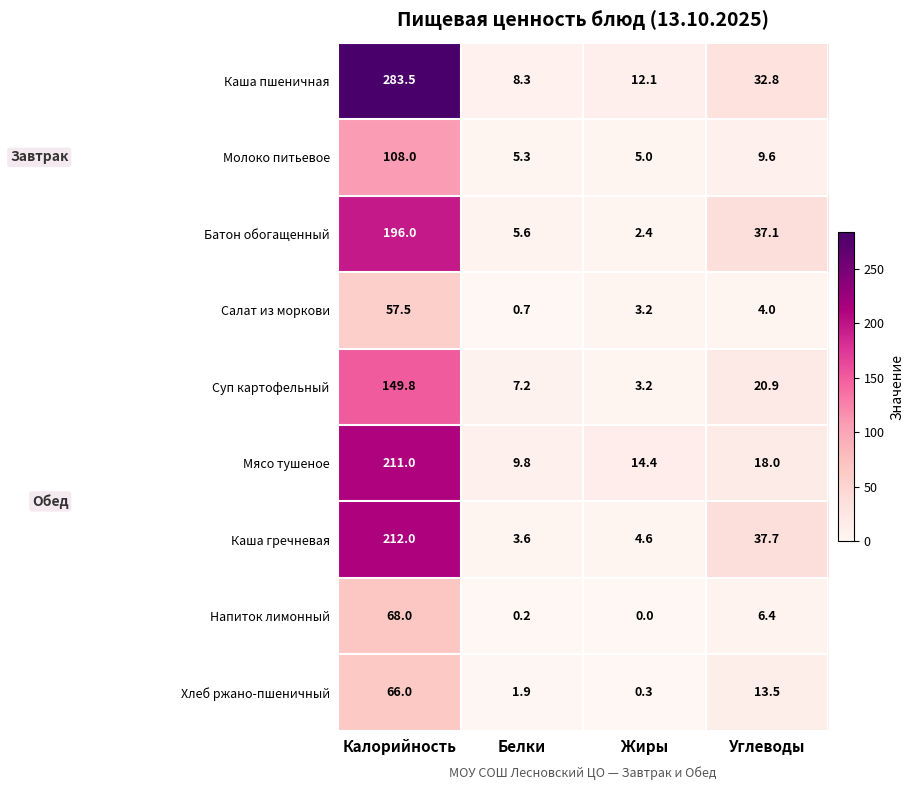

What is the sum of the Салат из моркови values at Жиры and Белки?

3.9